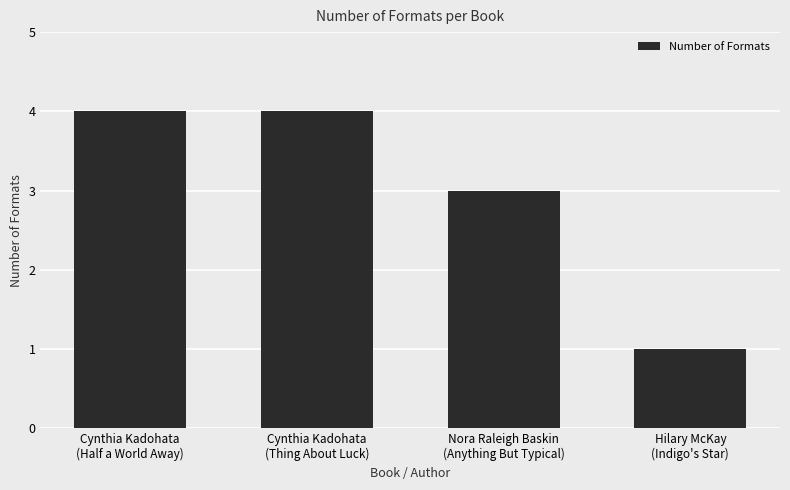

What is the value of the 2nd bar from the left?

4